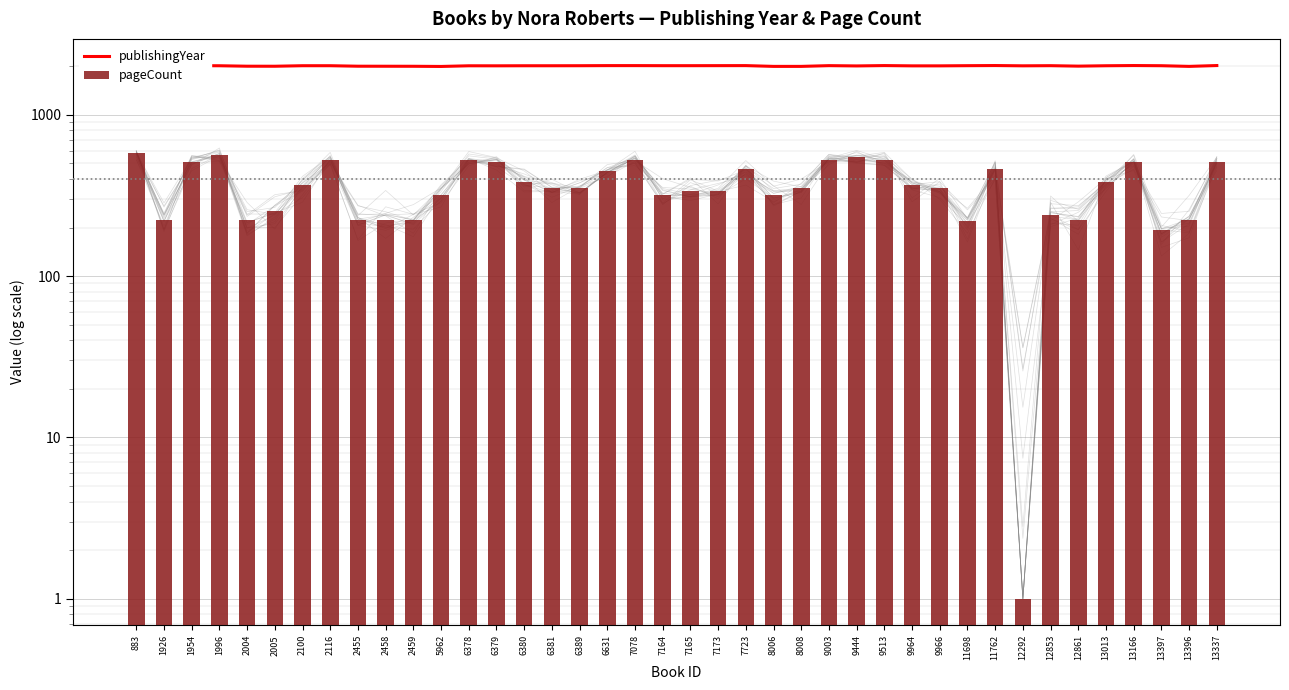

Does the chart contain any negative values?

No